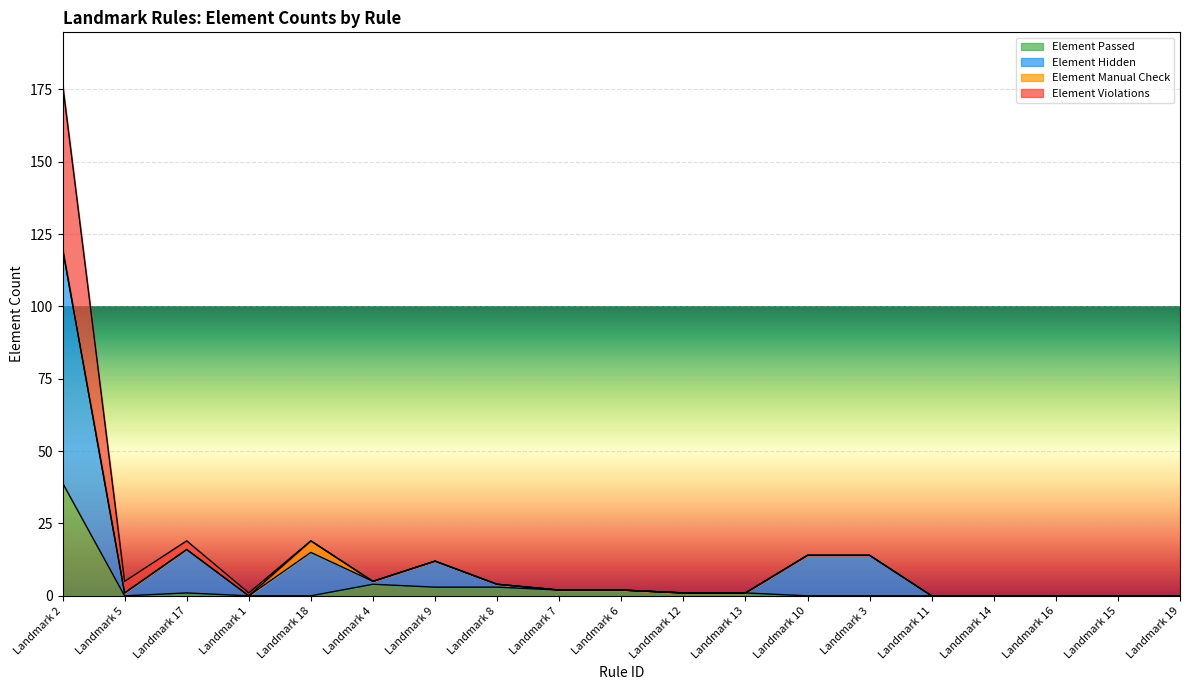

True or false: Element Passed has a value of 0 at Landmark 14.

True